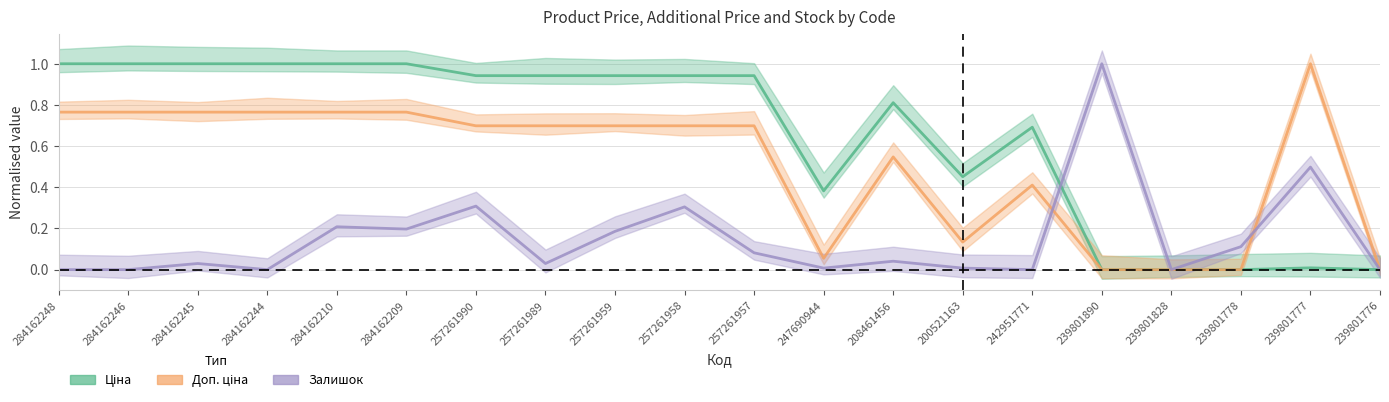

At how many categories does at least one series exceed 0?

18